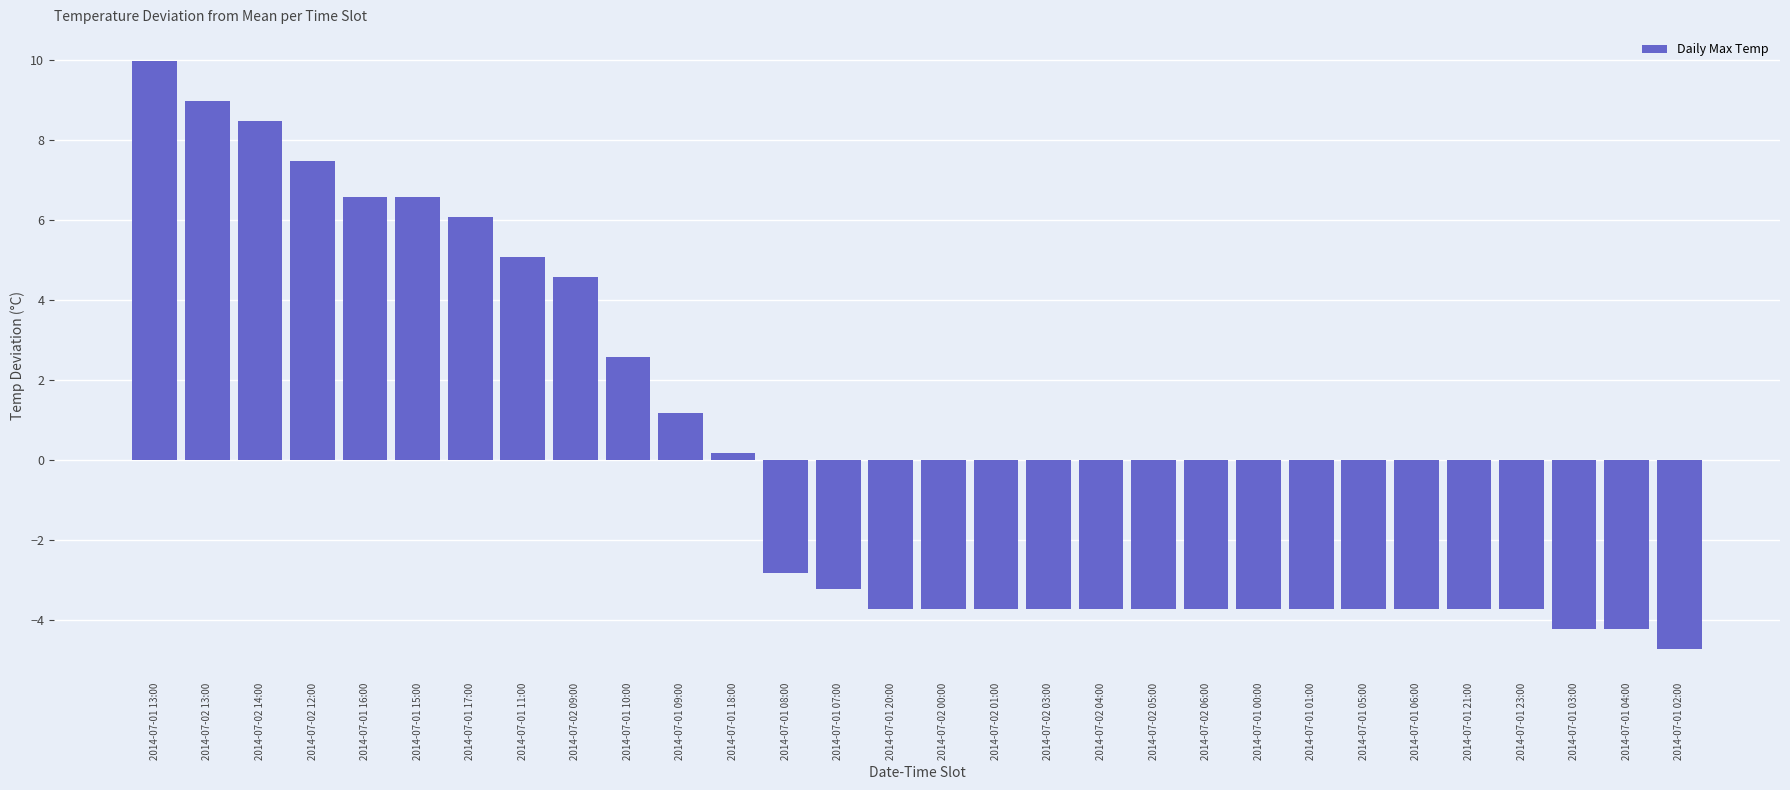

What is the sum of the values at 2014-07-02 04:00 and 2014-07-01 10:00?

-1.2